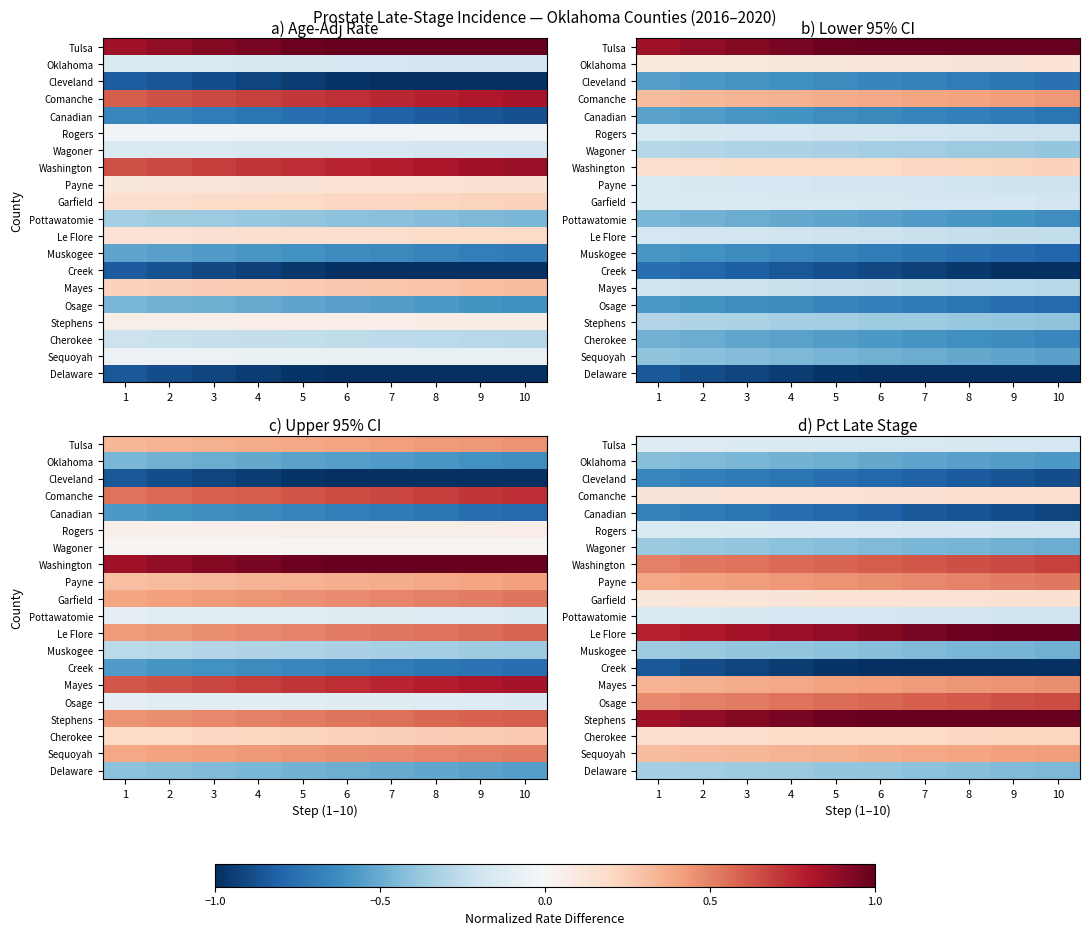

Which label corresponds to the smallest value in the chart?

6